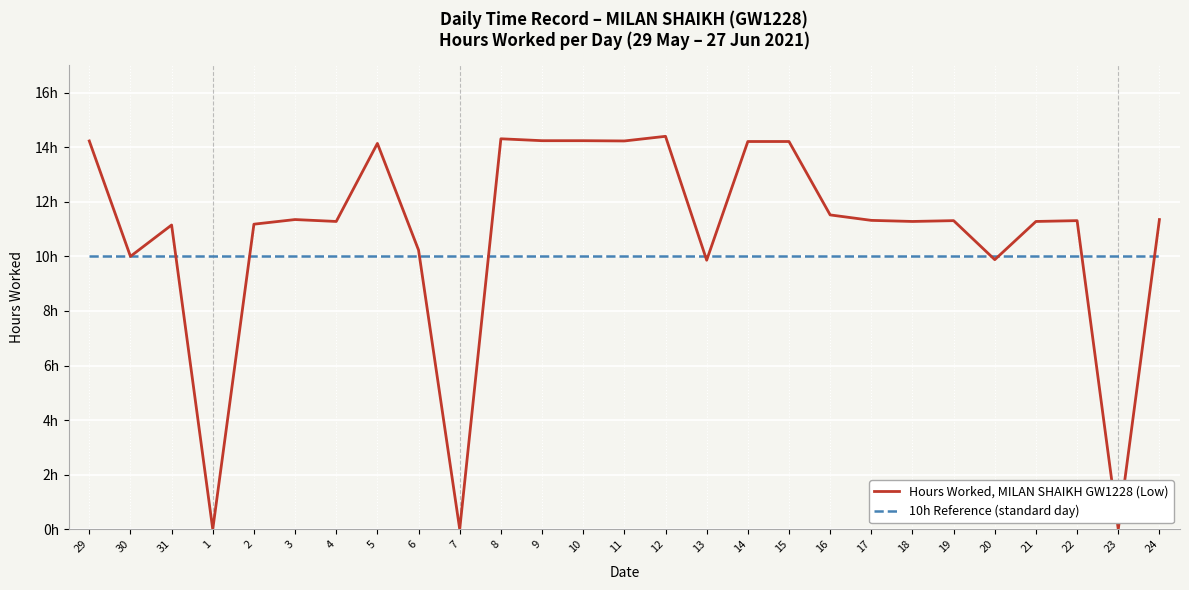

How many intersections are there between Hours Worked, MILAN SHAIKH GW1228 (Low) and 10h Reference (standard day)?

10